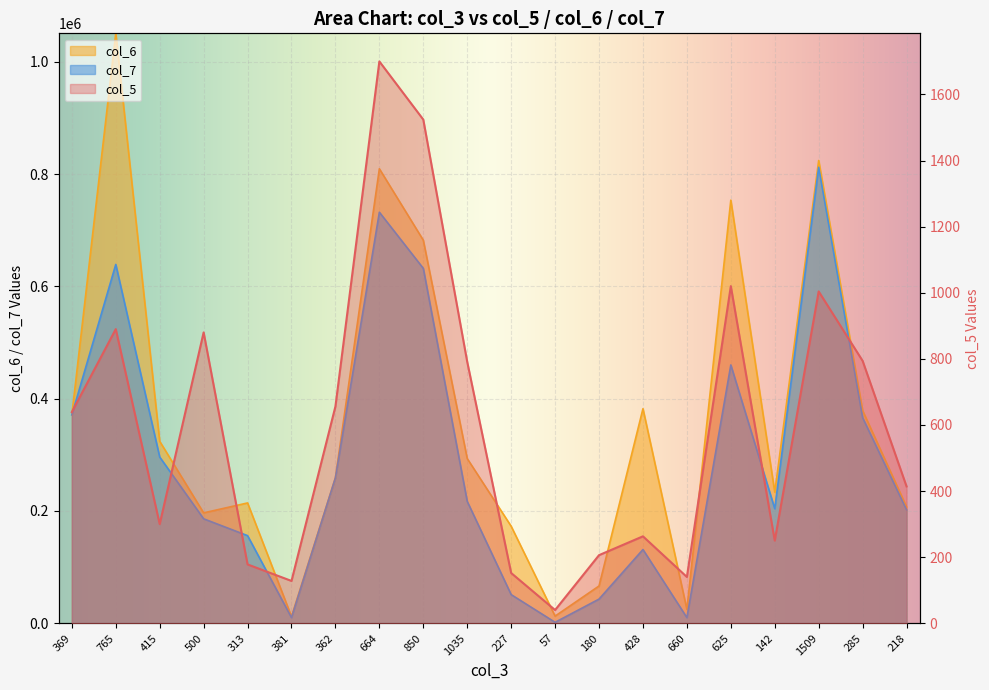

What position from the right is 500?

17